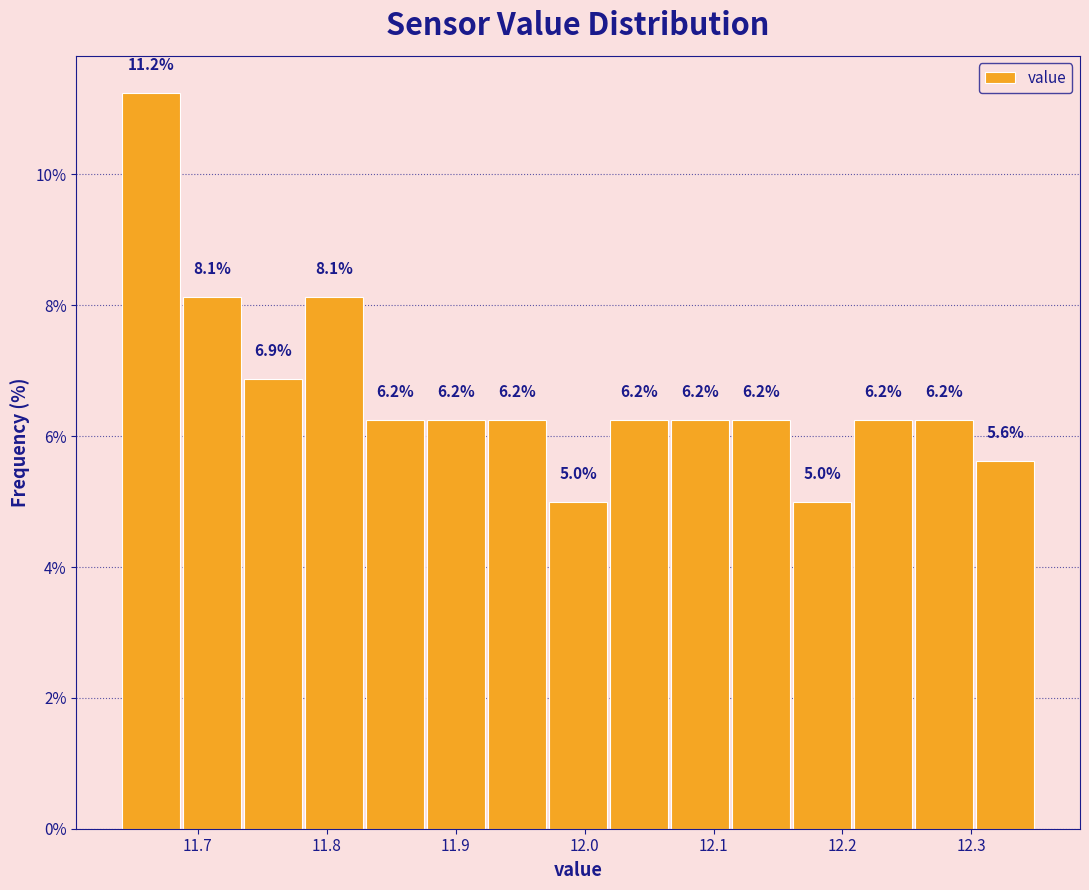

Which range on the x-axis has the tallest bar?

11.64 to 11.69